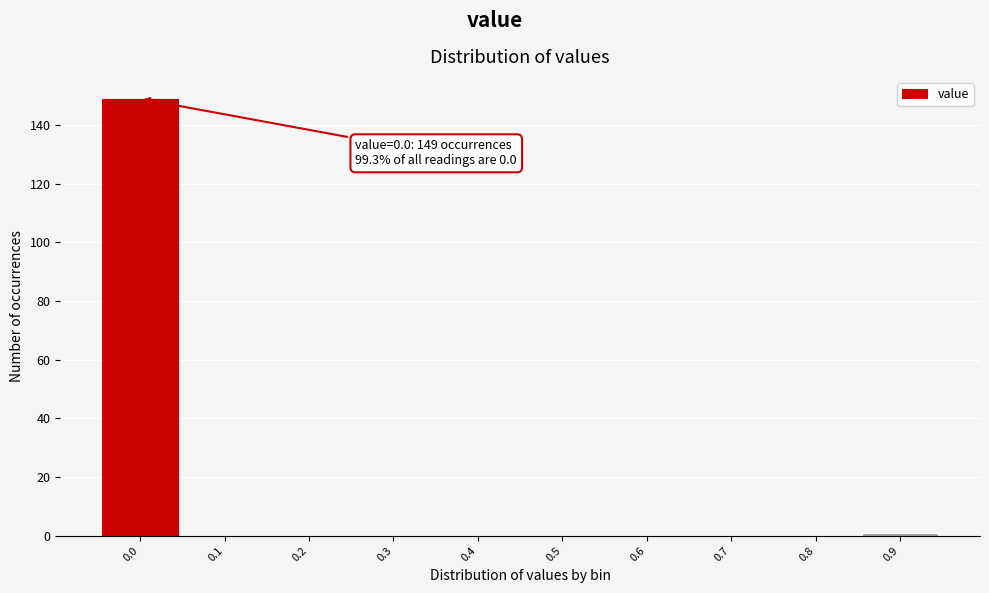

Reading left to right, list all the values displayed in this chart.

0.0=149	0.1=0	0.2=0	0.3=0	0.4=0	0.5=0	0.6=0	0.7=0	0.8=0	0.9=1